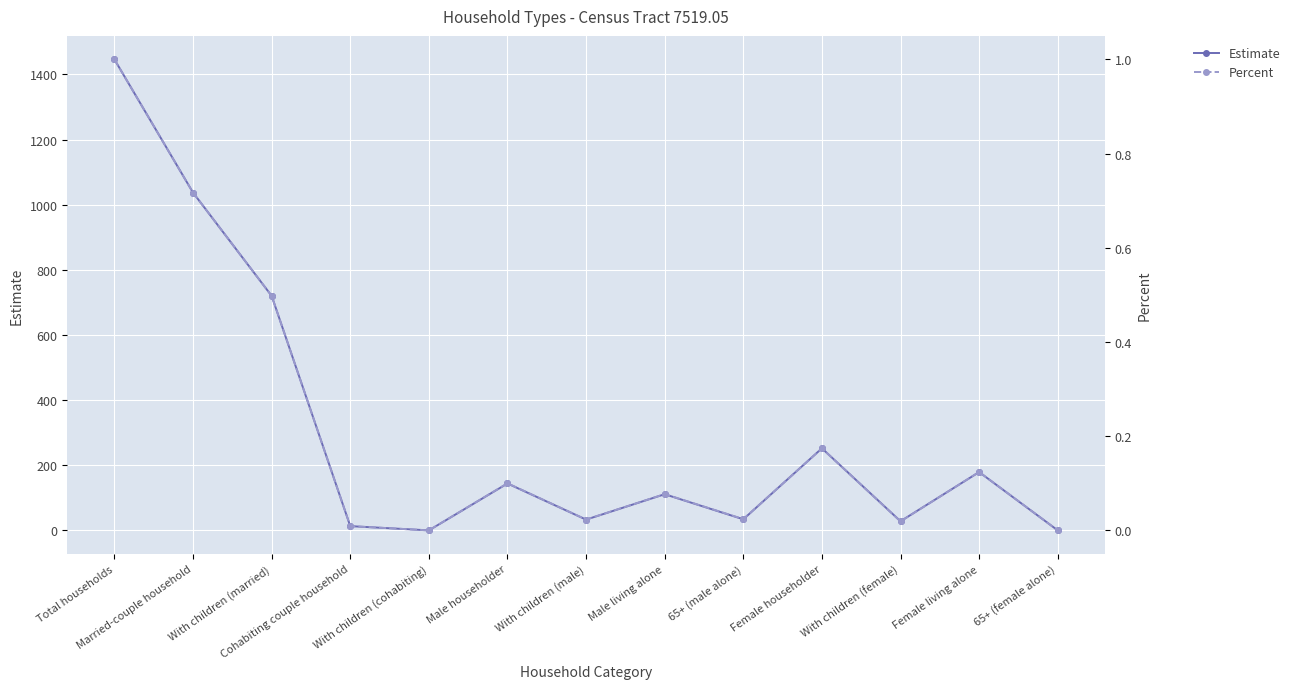

Where is the first local maximum for Percent?

Male householder